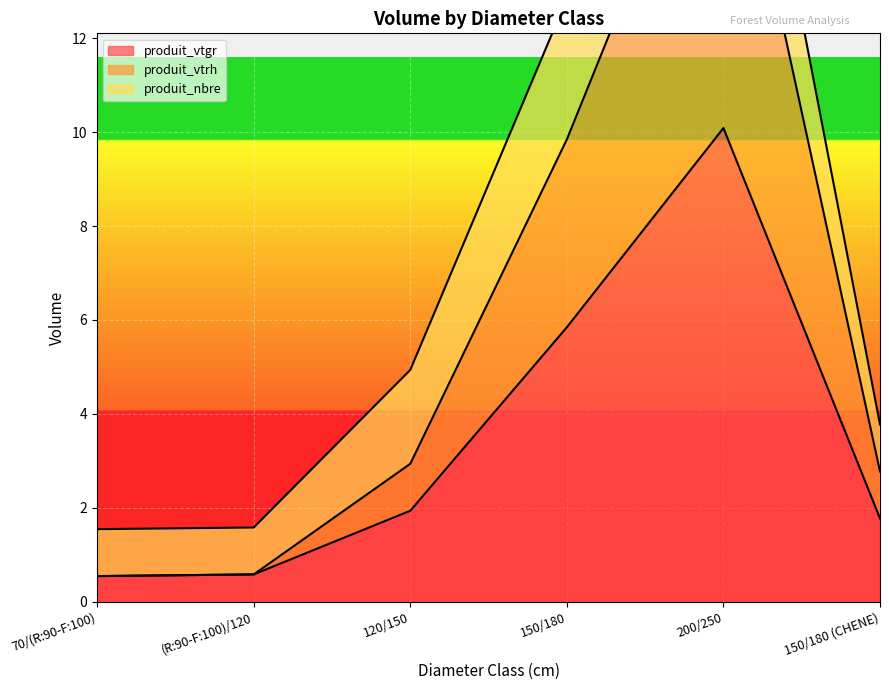

Does the chart display data point markers on the line(s)?

No